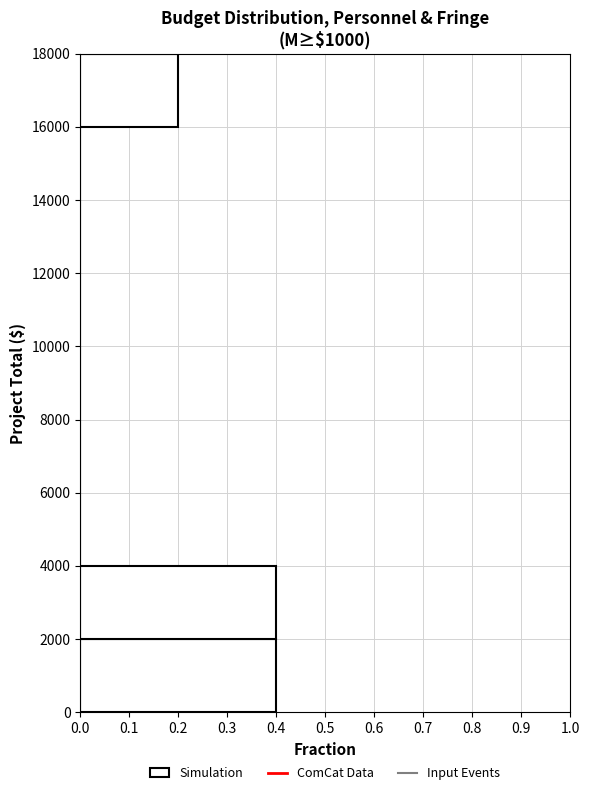

How long is the bar that spans 16000 to 18000 on the y-axis? The values are not printed on the chart, so give them approximately, as read against the axis.

0.2